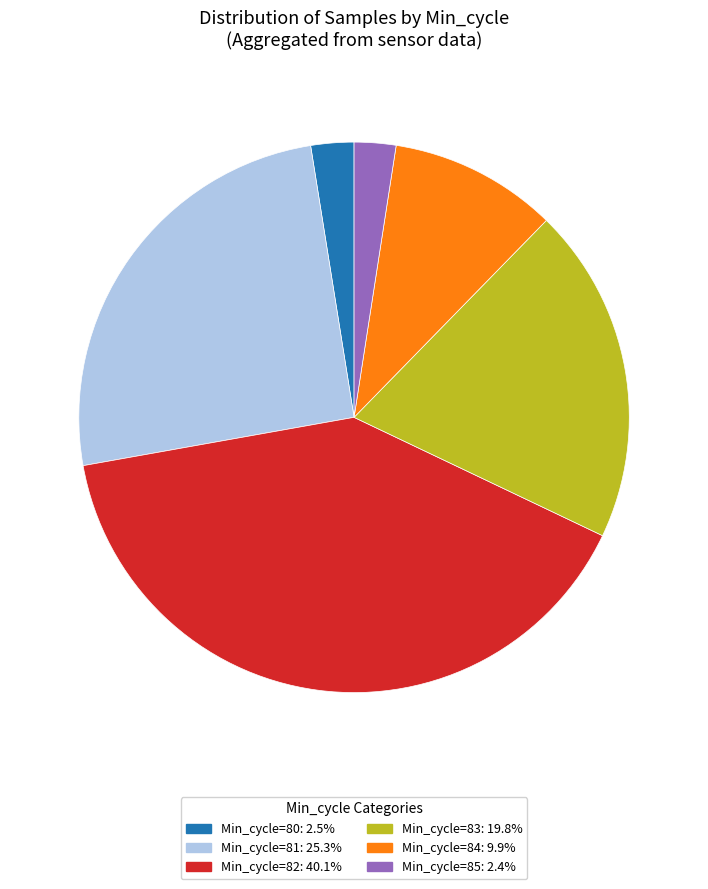

Does any single category account for the majority?

No